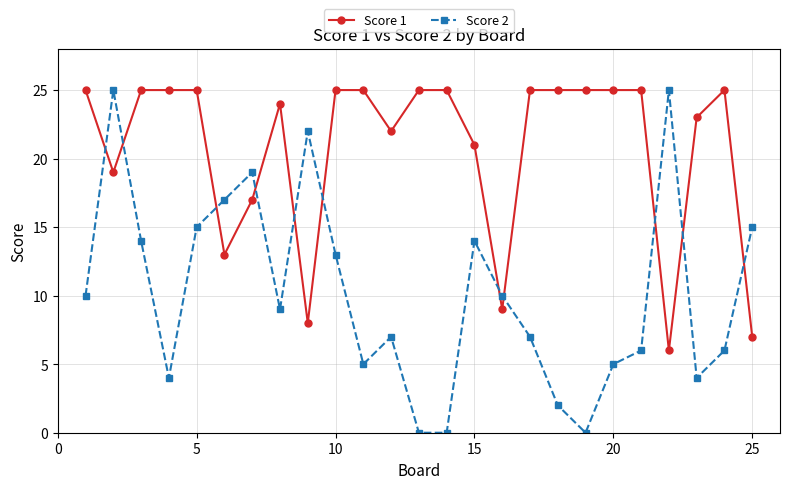

What is the sum of all Score 1 values?

519